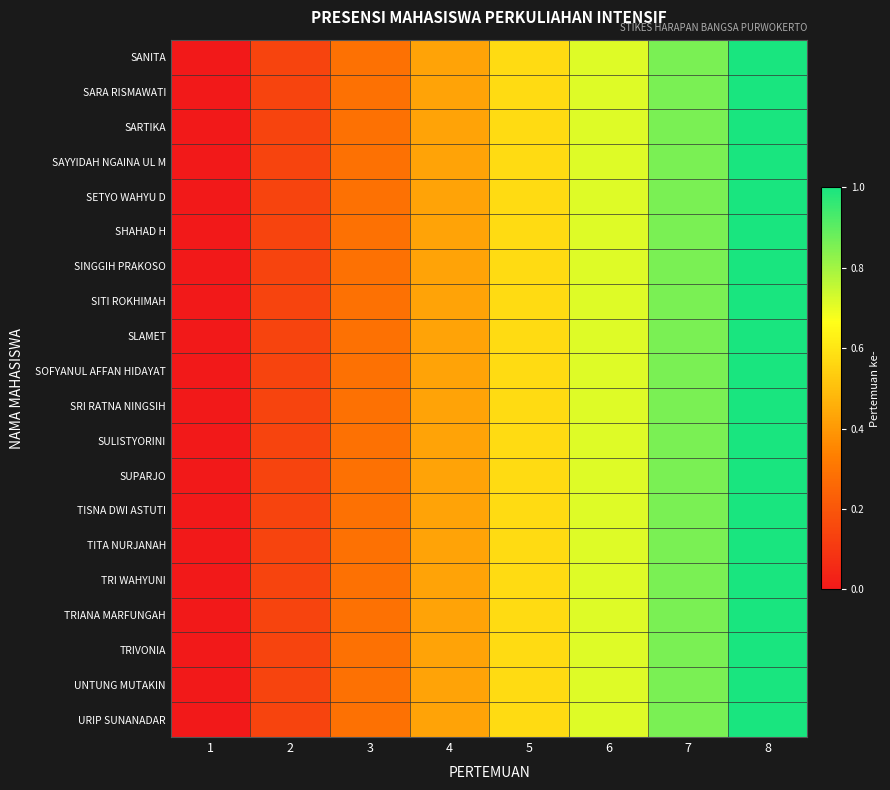

Rank the series at 3 from highest to lowest value.

SANITA, SARA RISMAWATI, SARTIKA, SAYYIDAH NGAINA UL M, SETYO WAHYU D, SHAHAD H, SINGGIH PRAKOSO, SITI ROKHIMAH, SLAMET, SOFYANUL AFFAN HIDAYAT, SRI RATNA NINGSIH, SULISTYORINI, SUPARJO, TISNA DWI ASTUTI, TITA NURJANAH, TRI WAHYUNI, TRIANA MARFUNGAH, TRIVONIA, UNTUNG MUTAKIN, URIP SUNANADAR